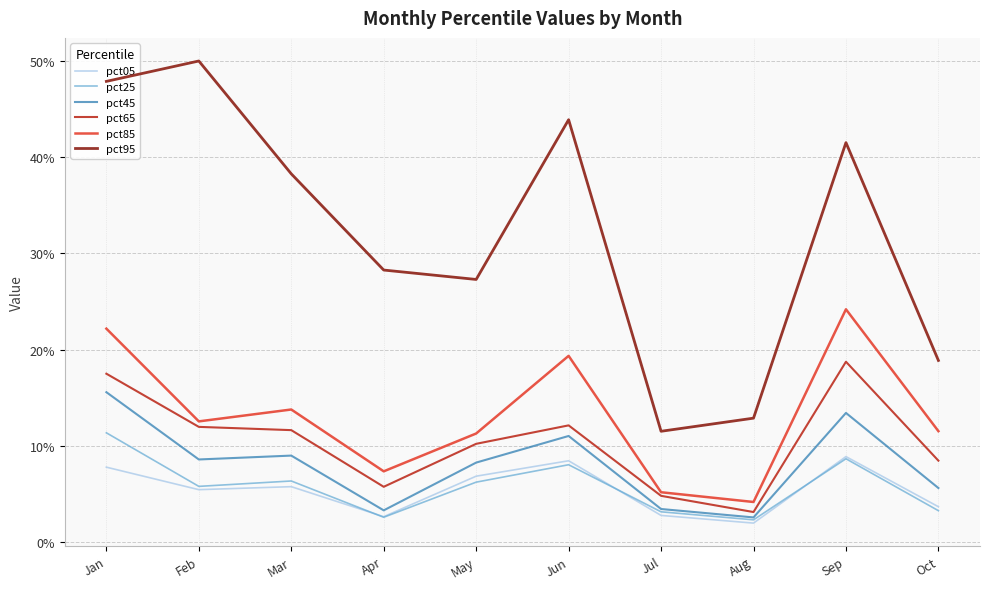

True or false: pct65 and pct85 intersect in this chart.

False